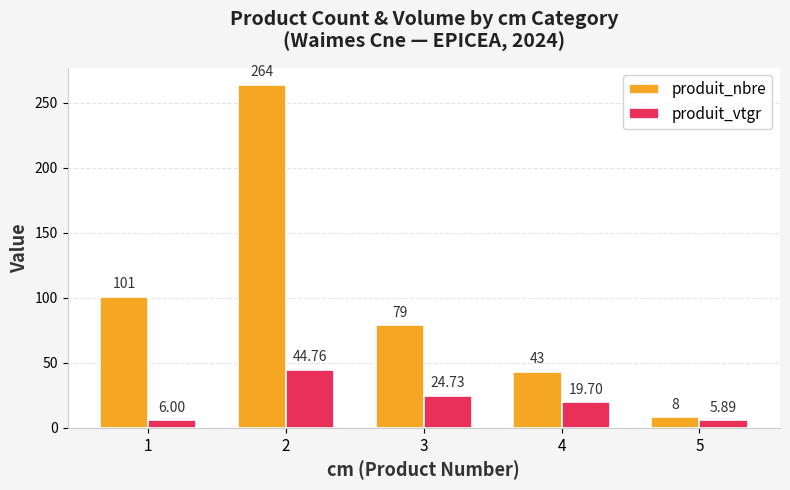

List the series in order of their peak value, highest first.

produit_nbre, produit_vtgr